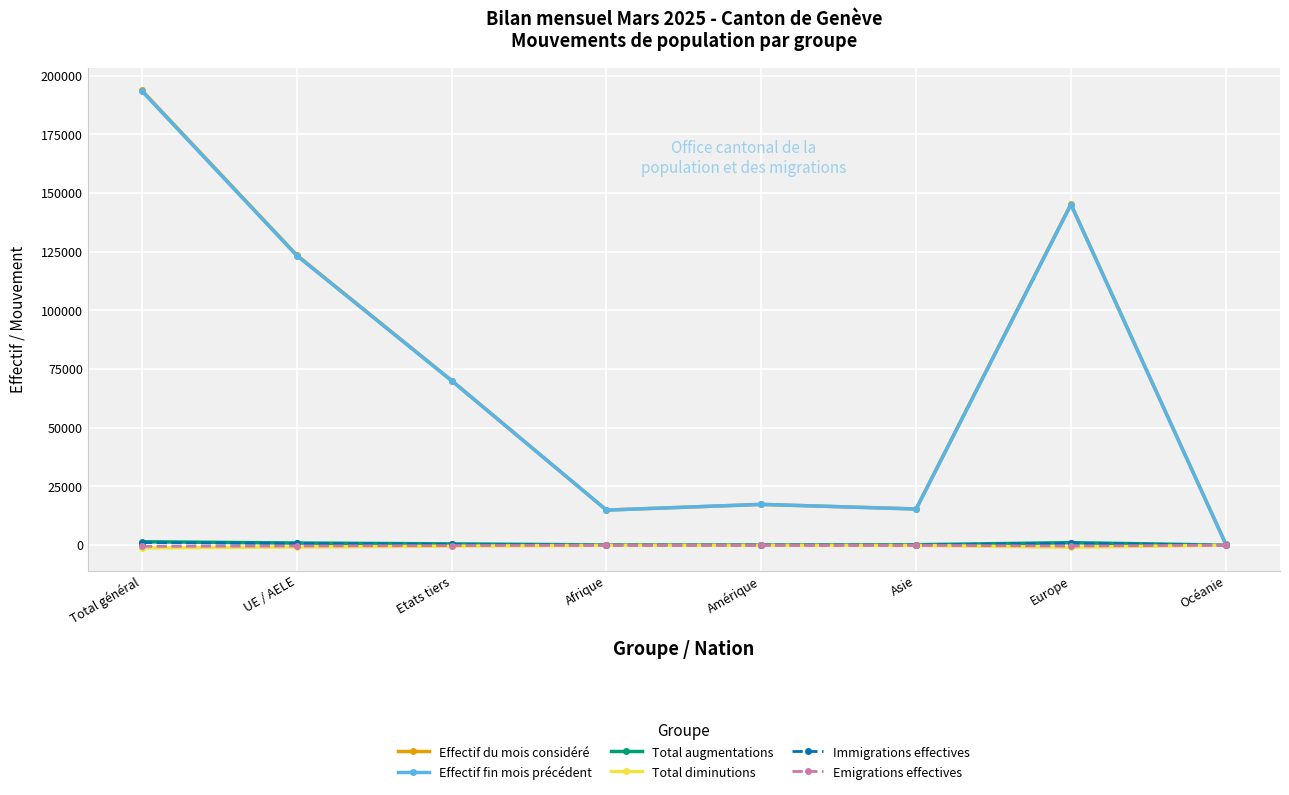

At which label does Effectif du mois considéré reach its minimum?

Océanie